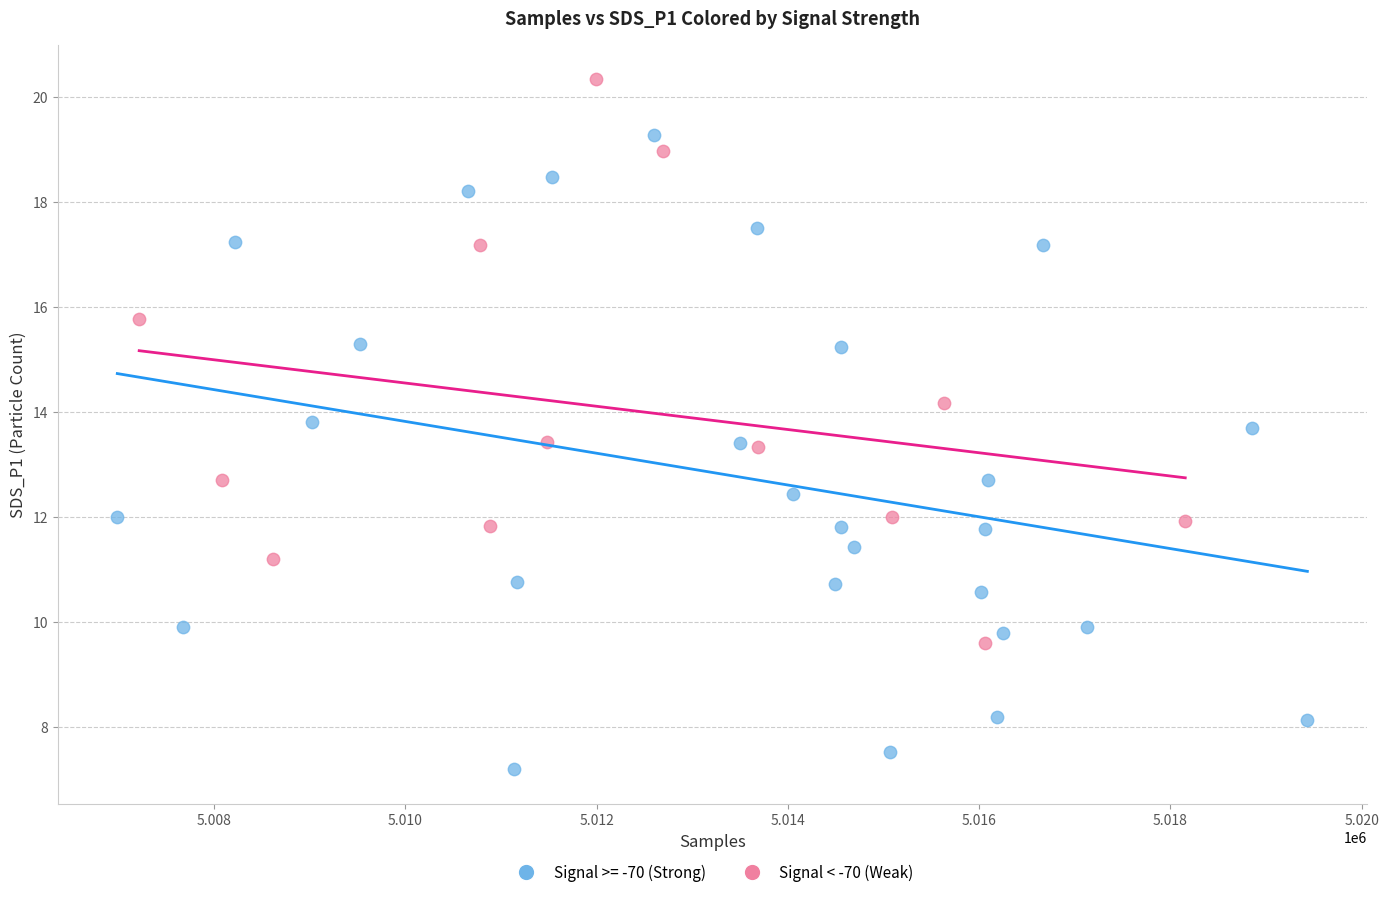

Which series contains the lowest Y value?

Signal >= -70 (Strong)